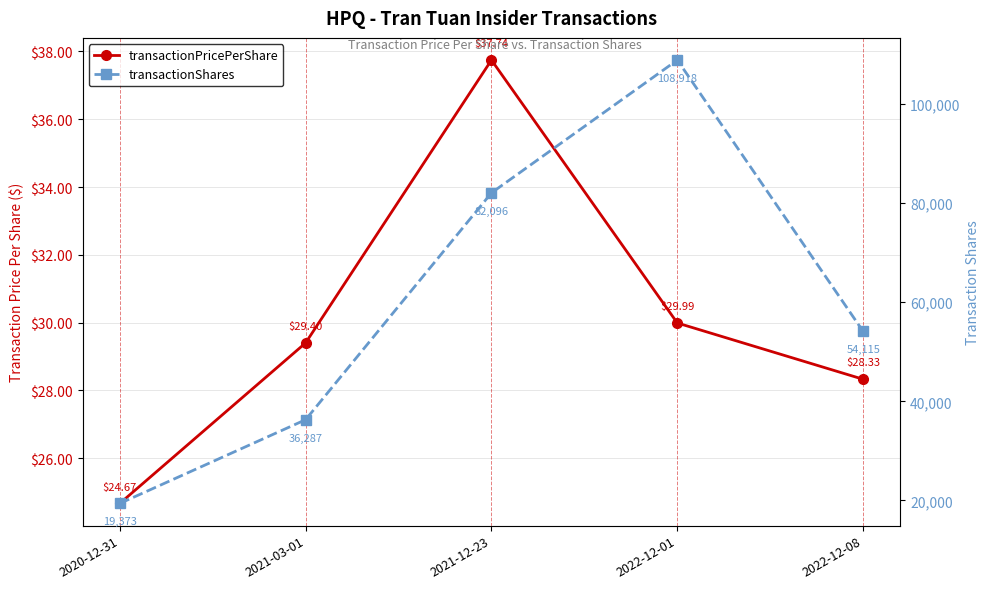

What is the value of the transactionShares point at the 2nd from the left?

36287.0